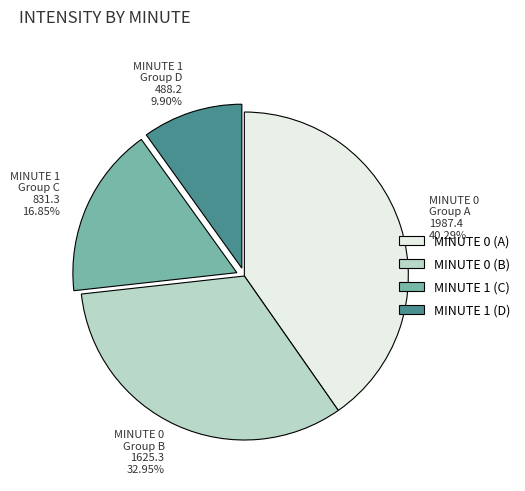

How many segments does this pie chart have?

4